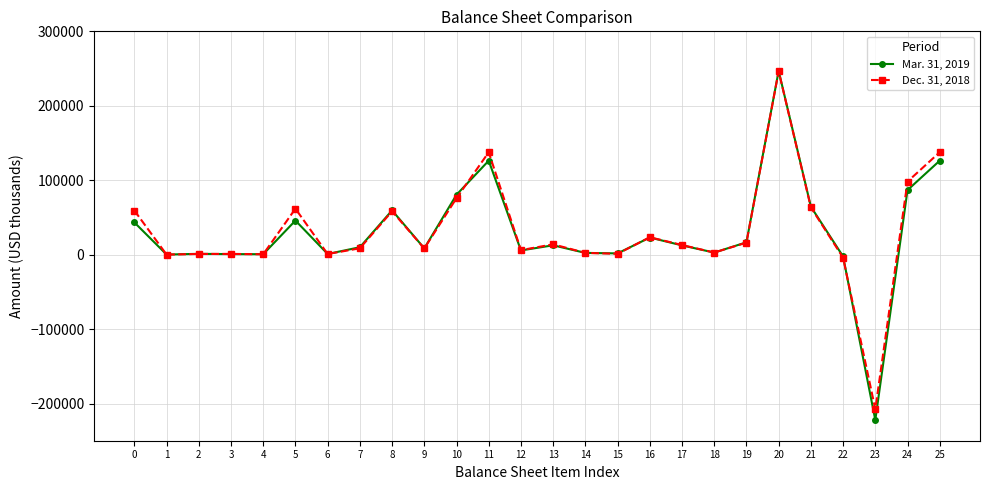

What is the lowest value of the Dec. 31, 2018 series?

-207575